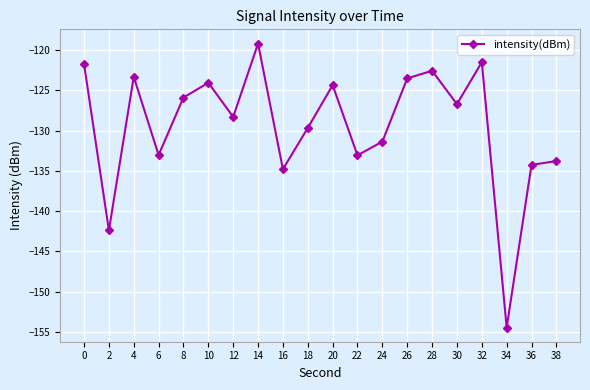

At which category does the data reach its first local valley?

2